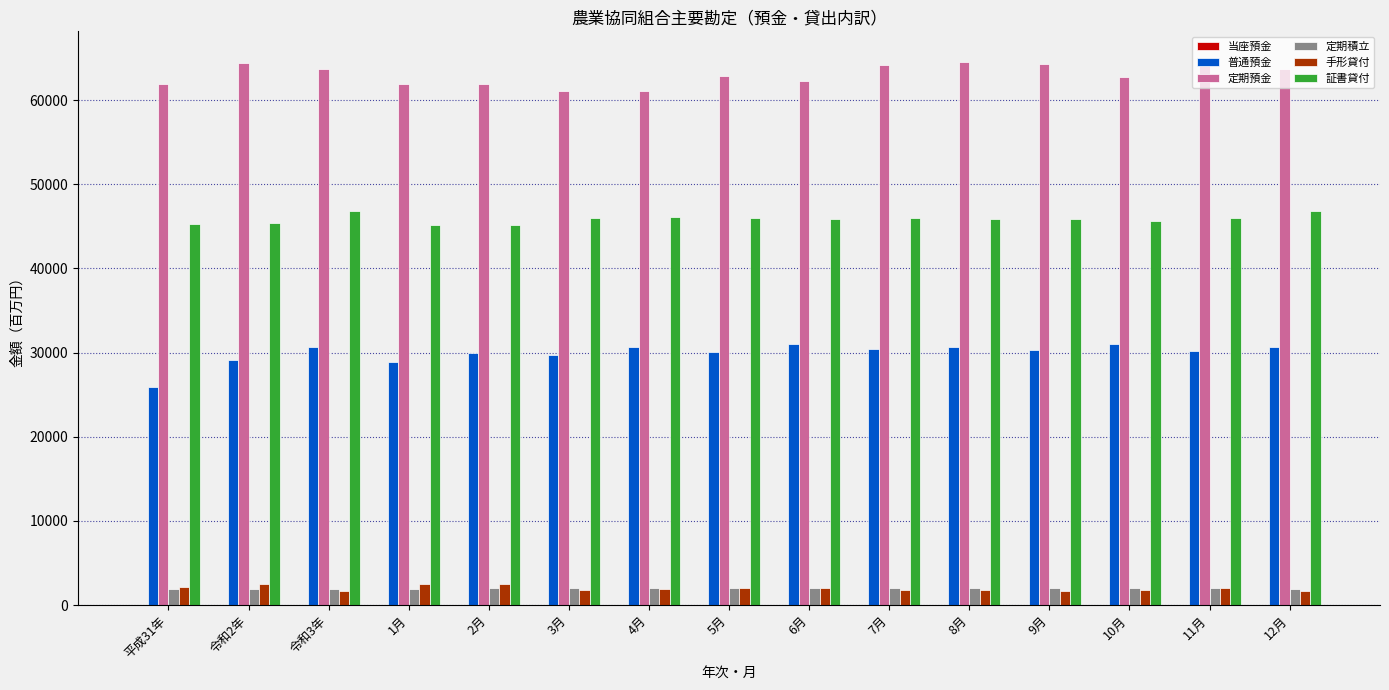

Which series has the largest total across all categories?

定期預金